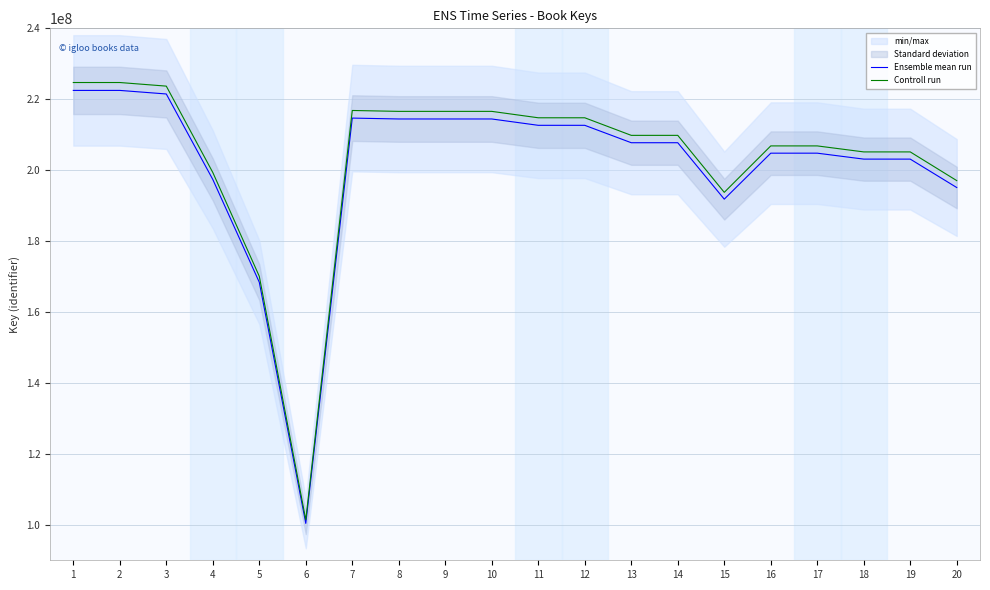

At which category does the chart reach its minimum across all series?

6